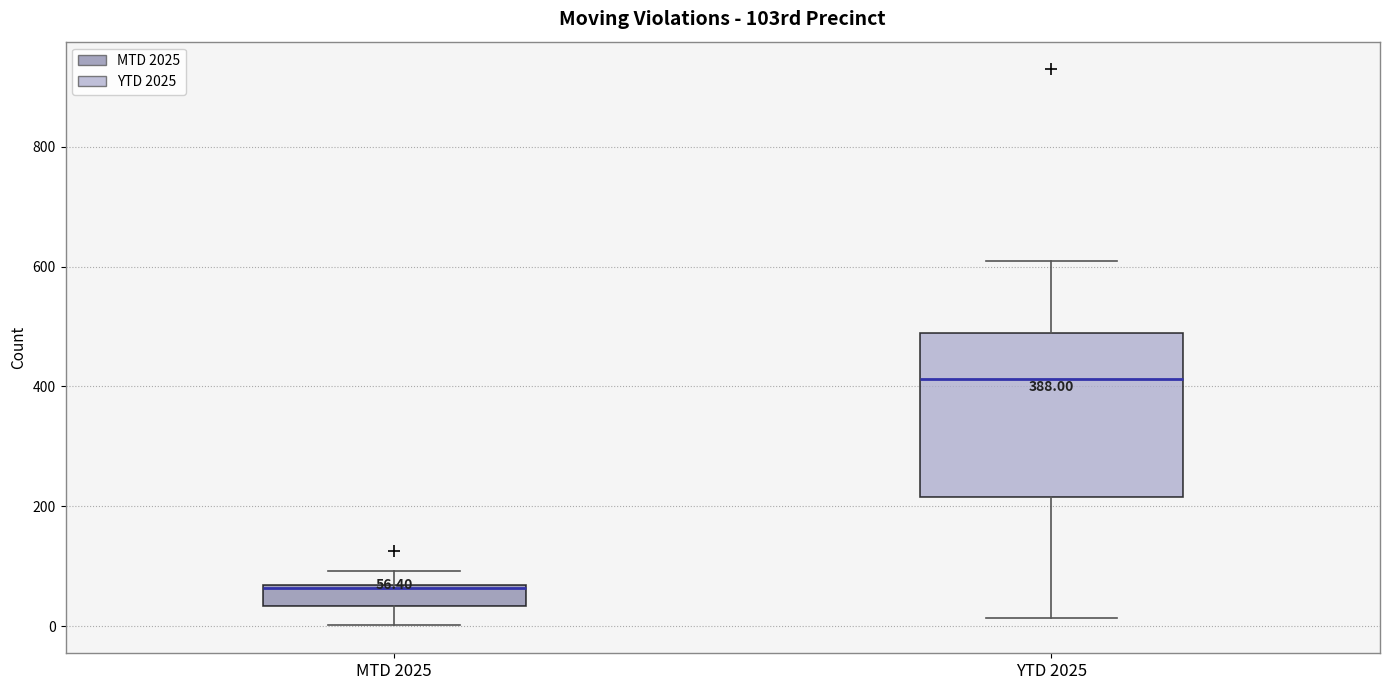

Which box's median line is the highest?

YTD 2025